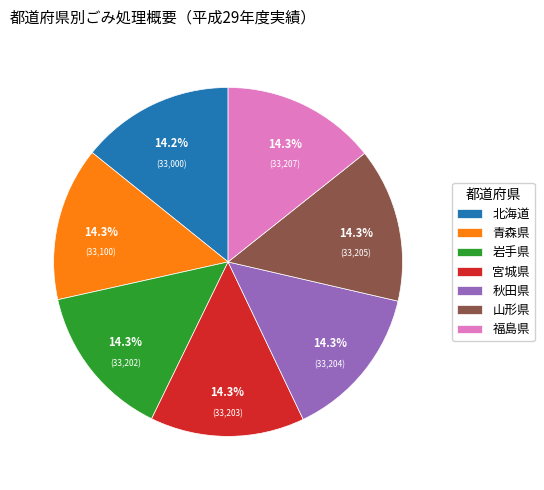

How many segments does this pie chart have?

7